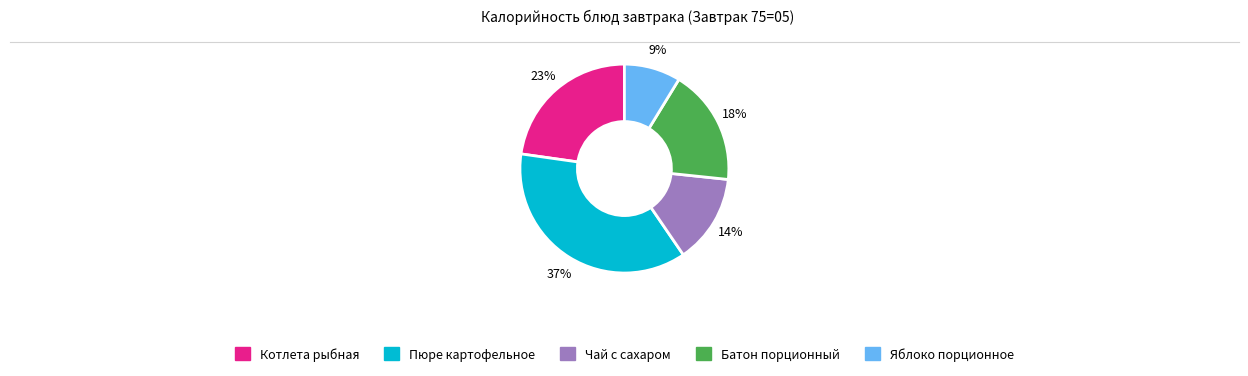

To the nearest percent, what is the difference between the Батон порционный and Яблоко порционное slice percentages?

9%